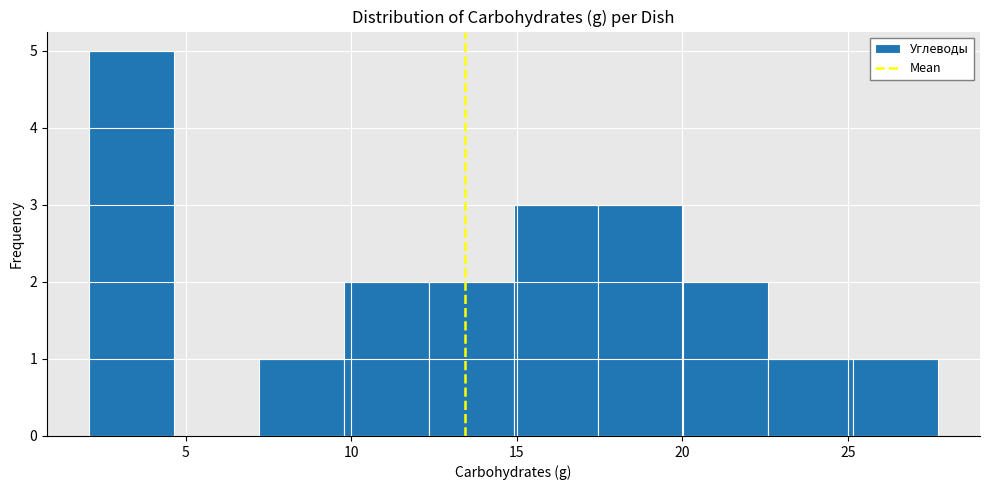

Reading left to right, list every bar in this chart as the range it spans on the x-axis followed by its height. Neither the bar edges nor the heights are printed on the chart, so give them approximately, as read against the axes.

2.0 to 4.5: 5
4.5 to 7.0: 0
7.0 to 10.0: 1
10.0 to 12.5: 2
12.5 to 15.0: 2
15.0 to 17.5: 3
17.5 to 20.0: 3
20.0 to 22.5: 2
22.5 to 25.0: 1
25.0 to 27.5: 1